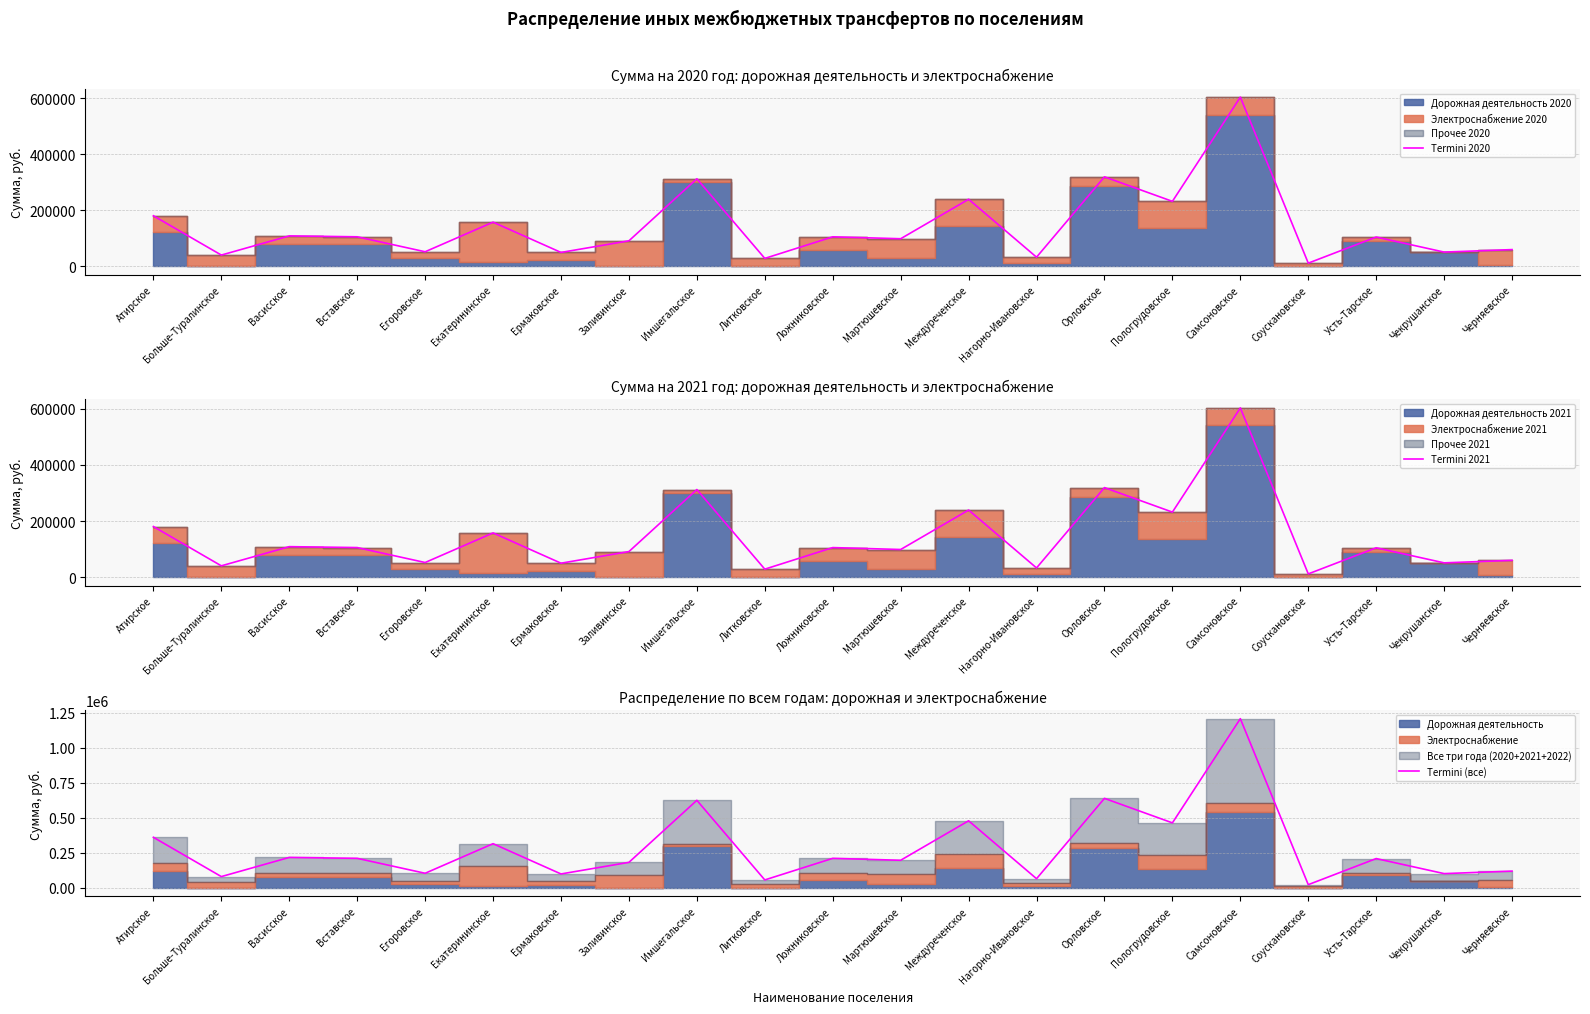

Reading left to right, list all the values displayed in this chart.

Termini 2020: 180439	40300	108687	105437	52128	157690	49685	91130	312421	28405	105354	98538	239350	32745	319319	231910	603607	11505	104577	50916	59827
Termini 2021: 180439	40300	108687	105437	52128	157690	49685	91130	312421	28405	105354	98538	239350	32745	319319	231910	603607	11505	104577	50916	59827
Termini (все): 360878	80600	217374	210874	104256	315380	99370	182260	624842	56810	210708	197076	478700	65490	638638	463820	1207214	23010	209154	101832	119654